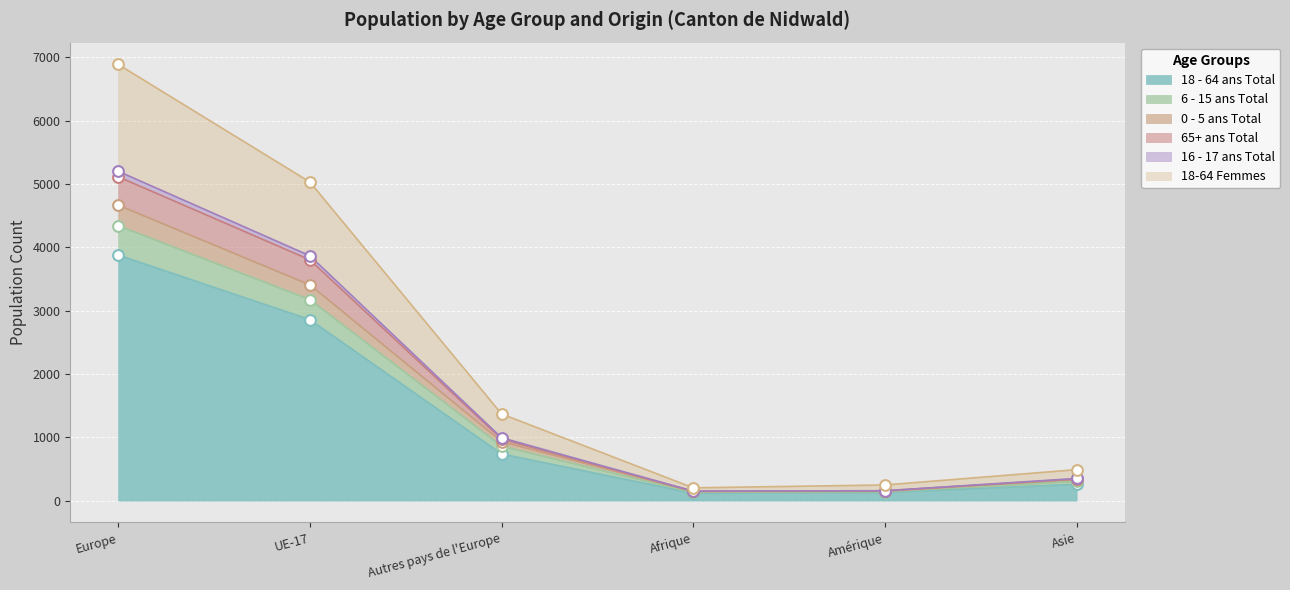

Which category has the highest value in the 18 - 64 ans Total series?

Europe